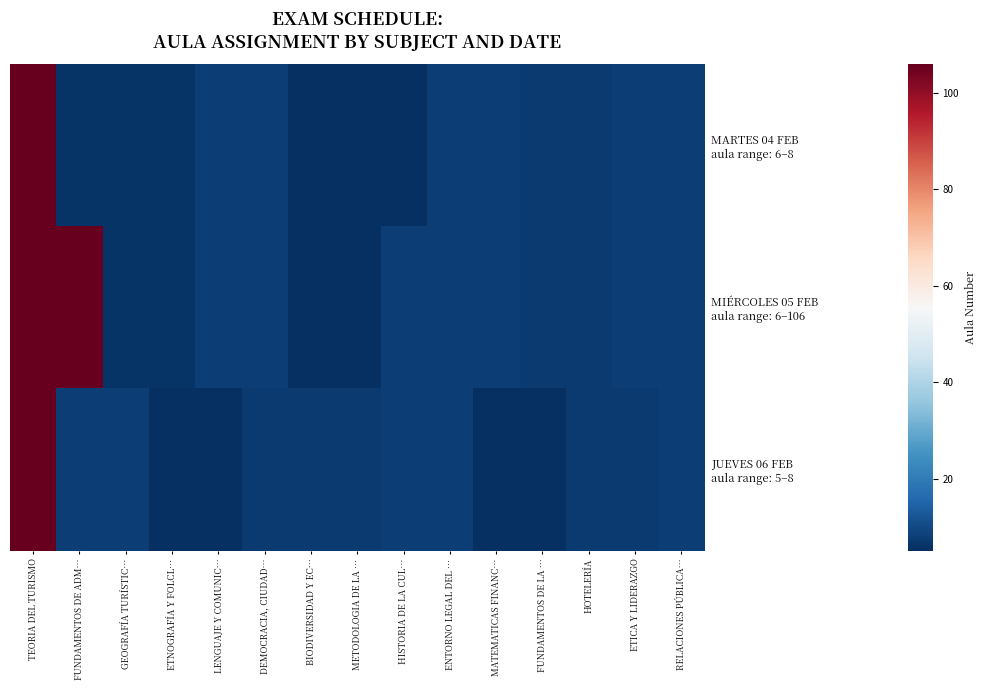

At how many categories does at least one series exceed 53?

2